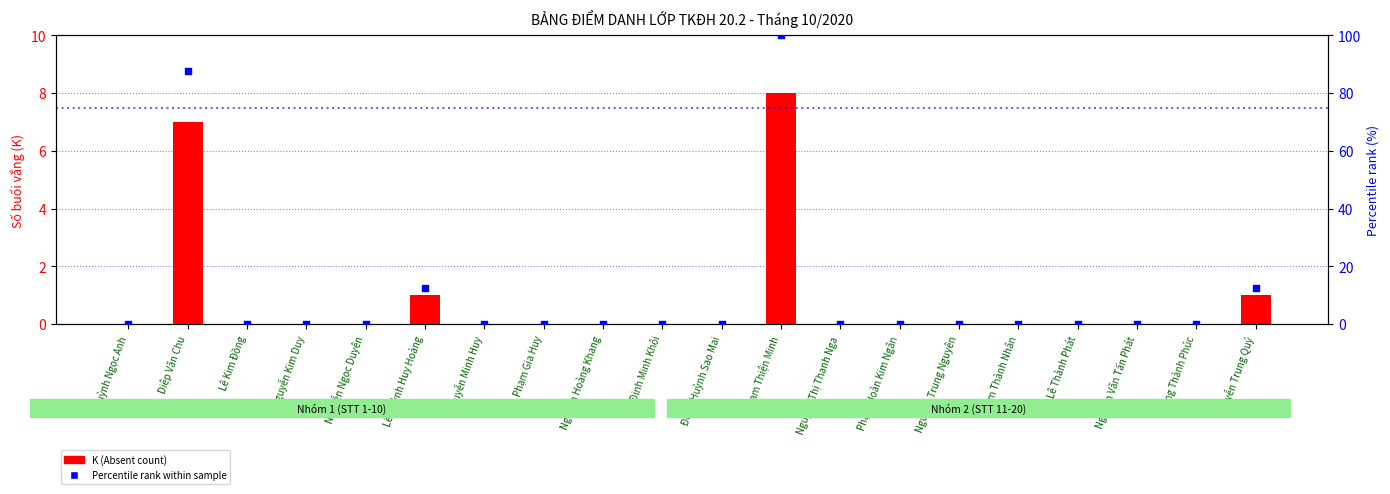

Which series has the widest spread of Y values?

Percentile rank (%)